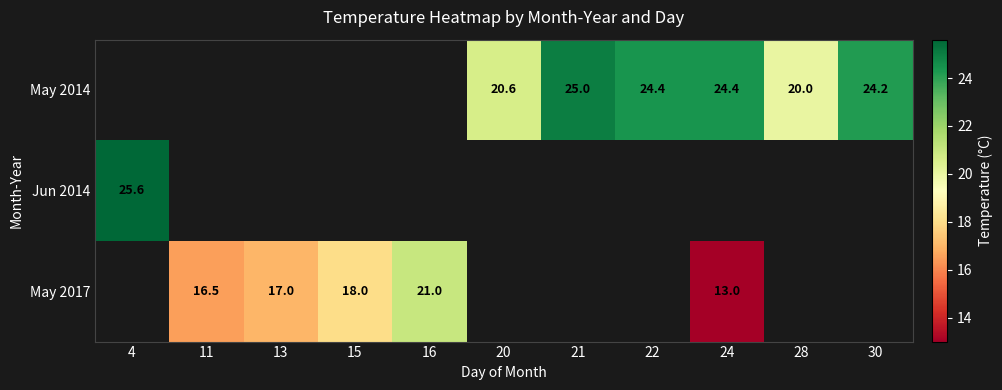

What is the minimum value shown in the chart?

13.0